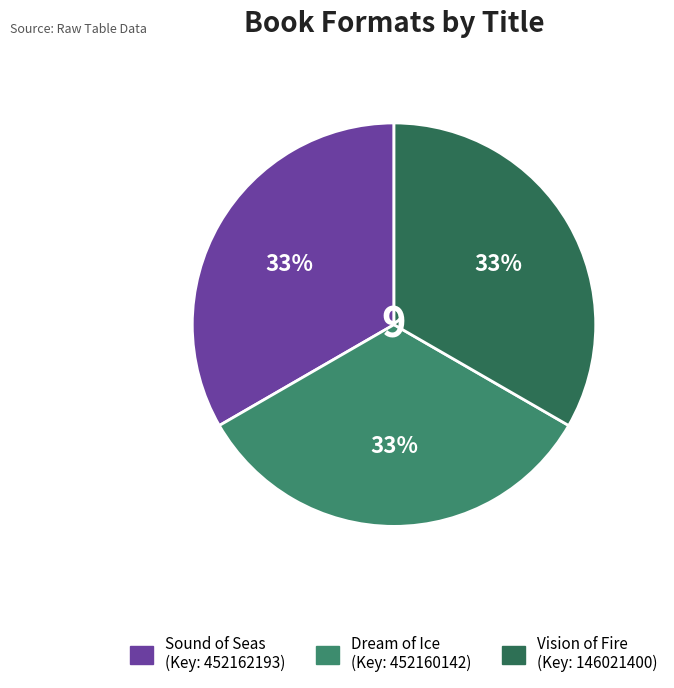

Is there a majority slice in this chart?

No